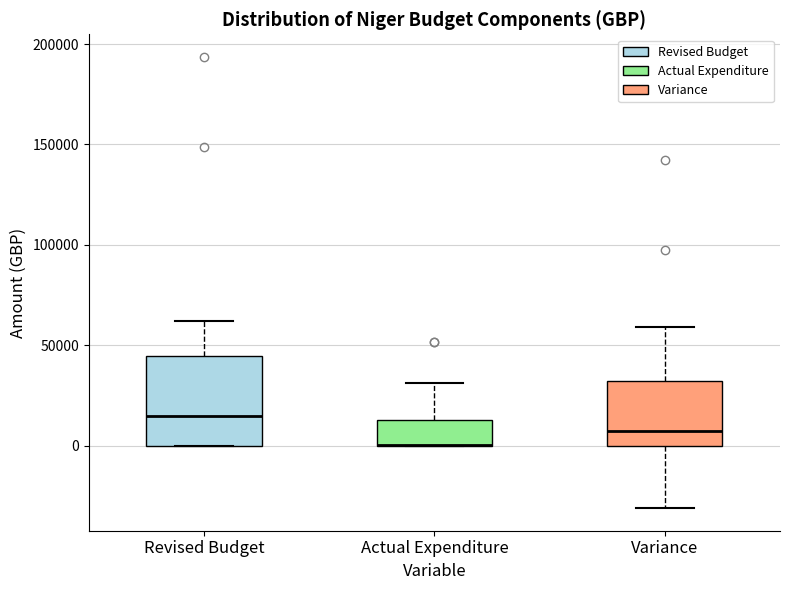

Where is the lower edge of the box for Revised Budget on the y-axis? The values are not printed on the chart, so give them approximately, as read against the axis.

0